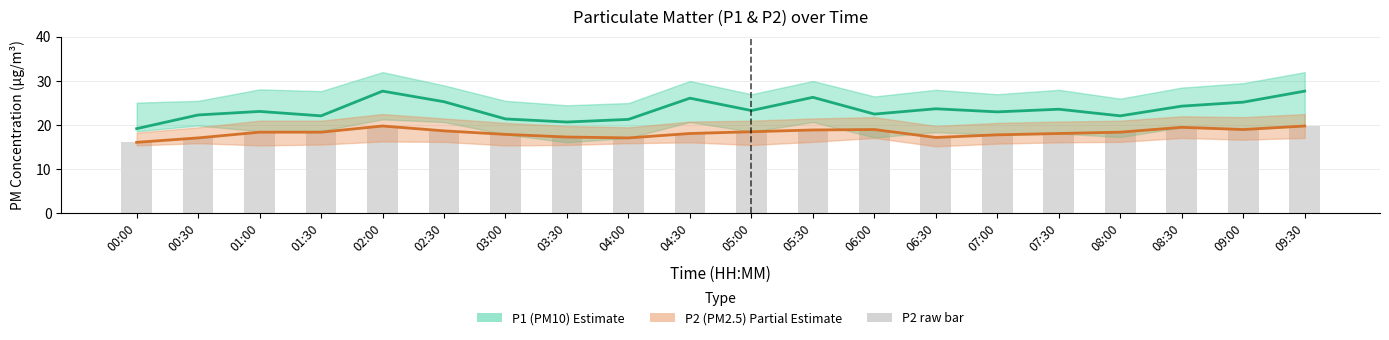

Are the bars grouped side by side (vs. stacked)?

Yes